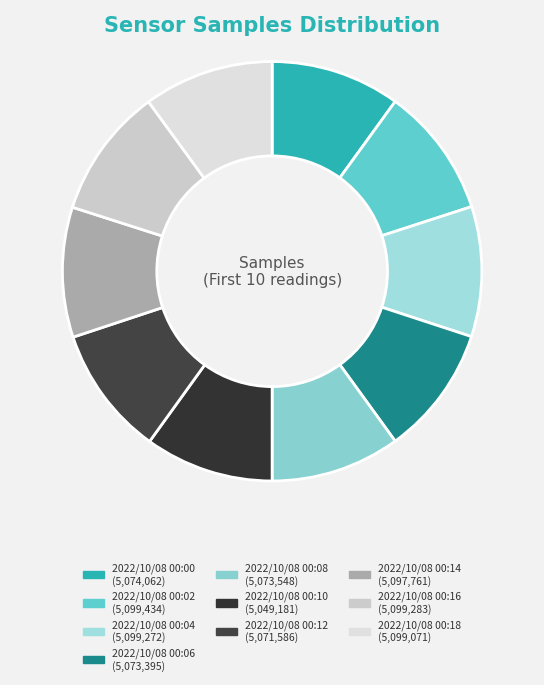

How many segments does this pie chart have?

10